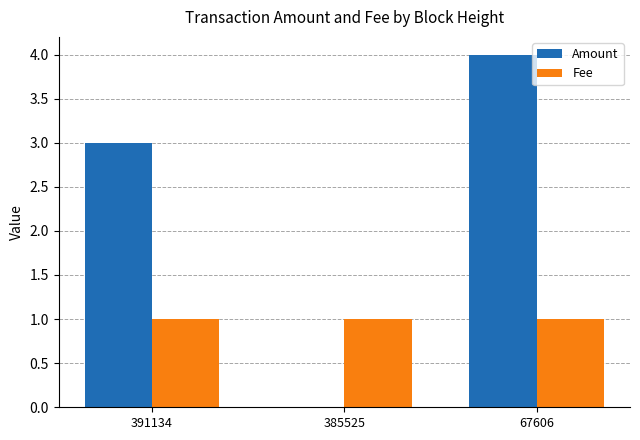

True or false: Amount has a value of 4 at 67606.

True